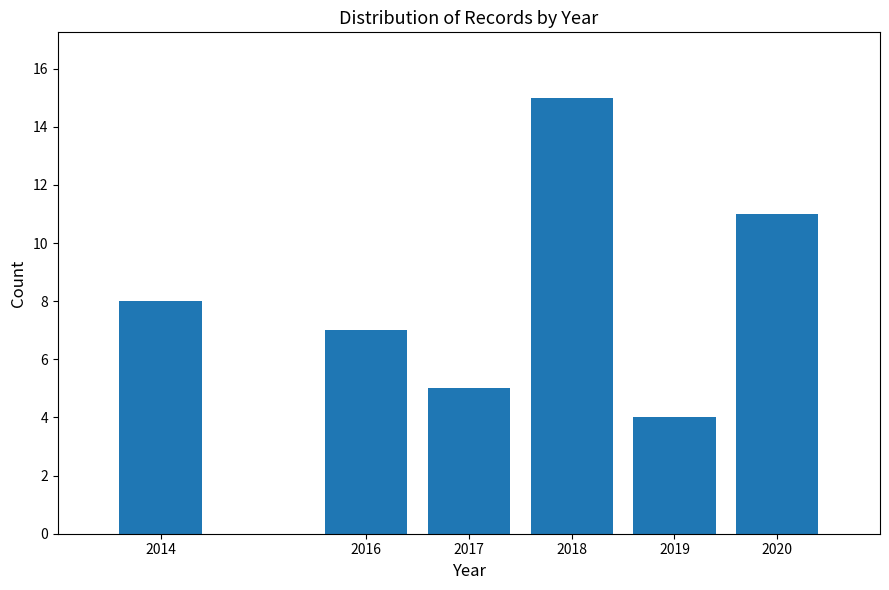

Reading left to right, list every bar in this chart as the range it spans on the x-axis followed by its height. The values are not printed on the chart, so give them approximately, as read against the axis.

2013.5 to 2014.5: 8
2014.5 to 2015.5: 0
2015.5 to 2016.5: 7
2016.5 to 2017.5: 5
2017.5 to 2018.5: 15
2018.5 to 2019.5: 4
2019.5 to 2020.5: 11